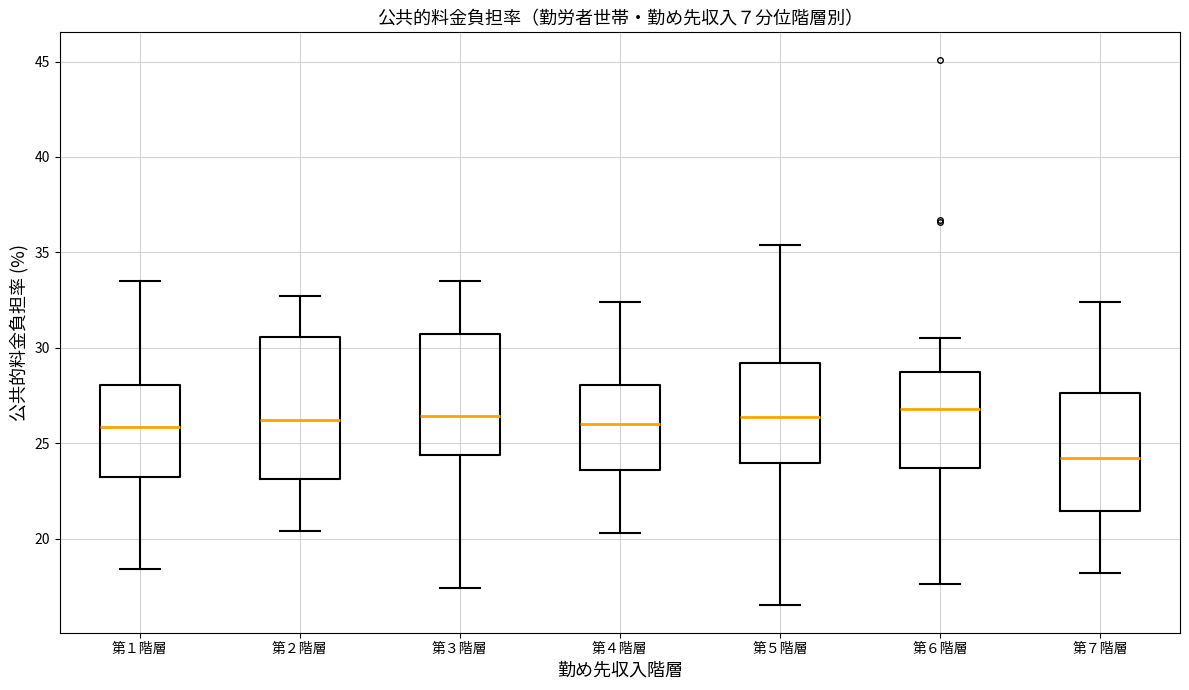

Reading left to right, read every box against the y-axis: the position of its median line, the range the box covers, and the ends of its whiskers. The values are not printed on the chart, so give them approximately, as read against the axis.

第１階層: median 26.0, box 23.0 to 28.0, whiskers 18.5 to 33.5
第２階層: median 26.0, box 23.0 to 30.5, whiskers 20.5 to 32.5
第３階層: median 26.5, box 24.5 to 30.5, whiskers 17.5 to 33.5
第４階層: median 26.0, box 23.5 to 28.0, whiskers 20.5 to 32.5
第５階層: median 26.5, box 24.0 to 29.0, whiskers 16.5 to 35.5
第６階層: median 27.0, box 23.5 to 29.0, whiskers 17.5 to 30.5
第７階層: median 24.0, box 21.5 to 27.5, whiskers 18.0 to 32.5